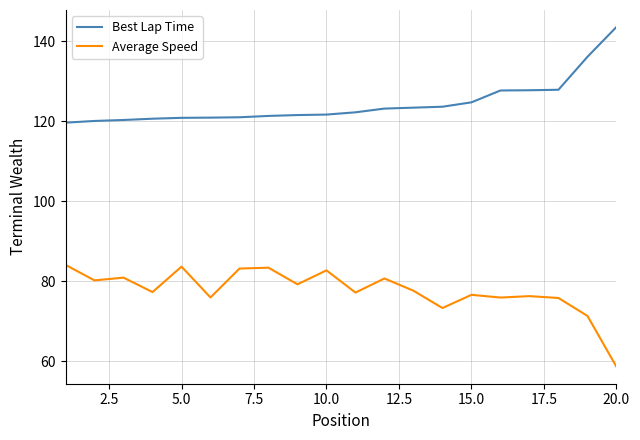

True or false: Best Lap Time and Average Speed intersect in this chart.

False